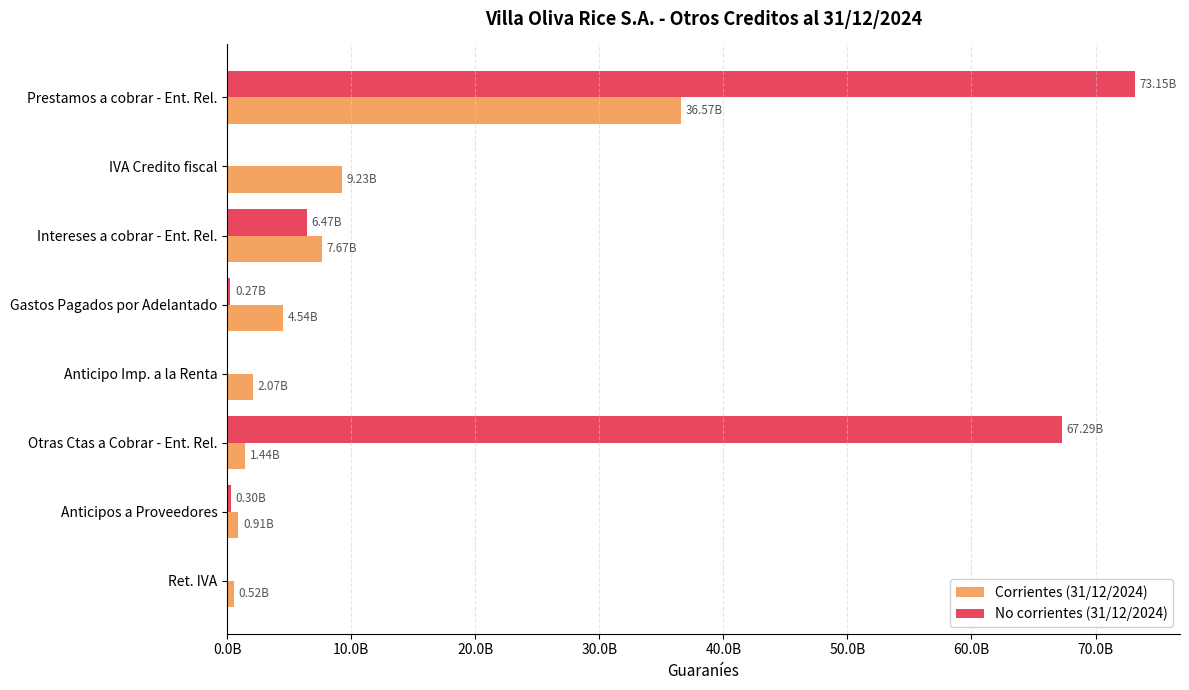

What position from the left is Ret. IVA?

8